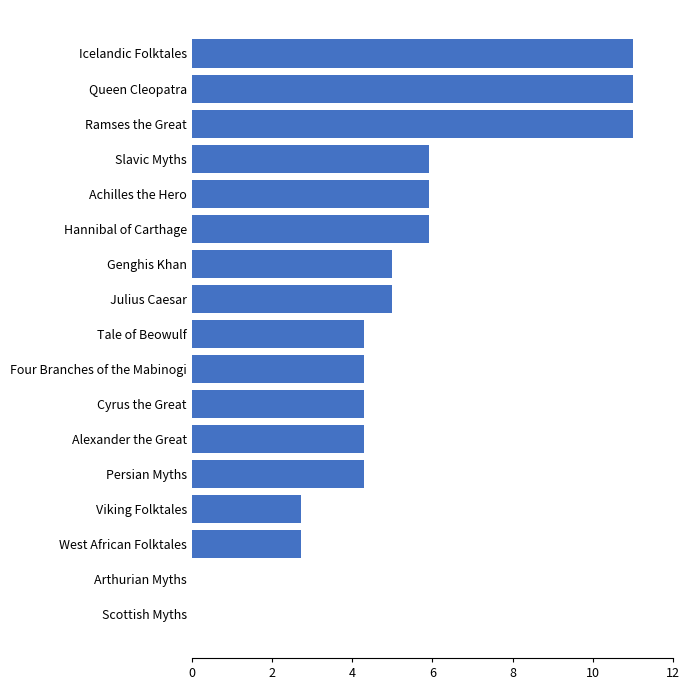

Is it true that the value at Ramses the Great is 11.0?

True